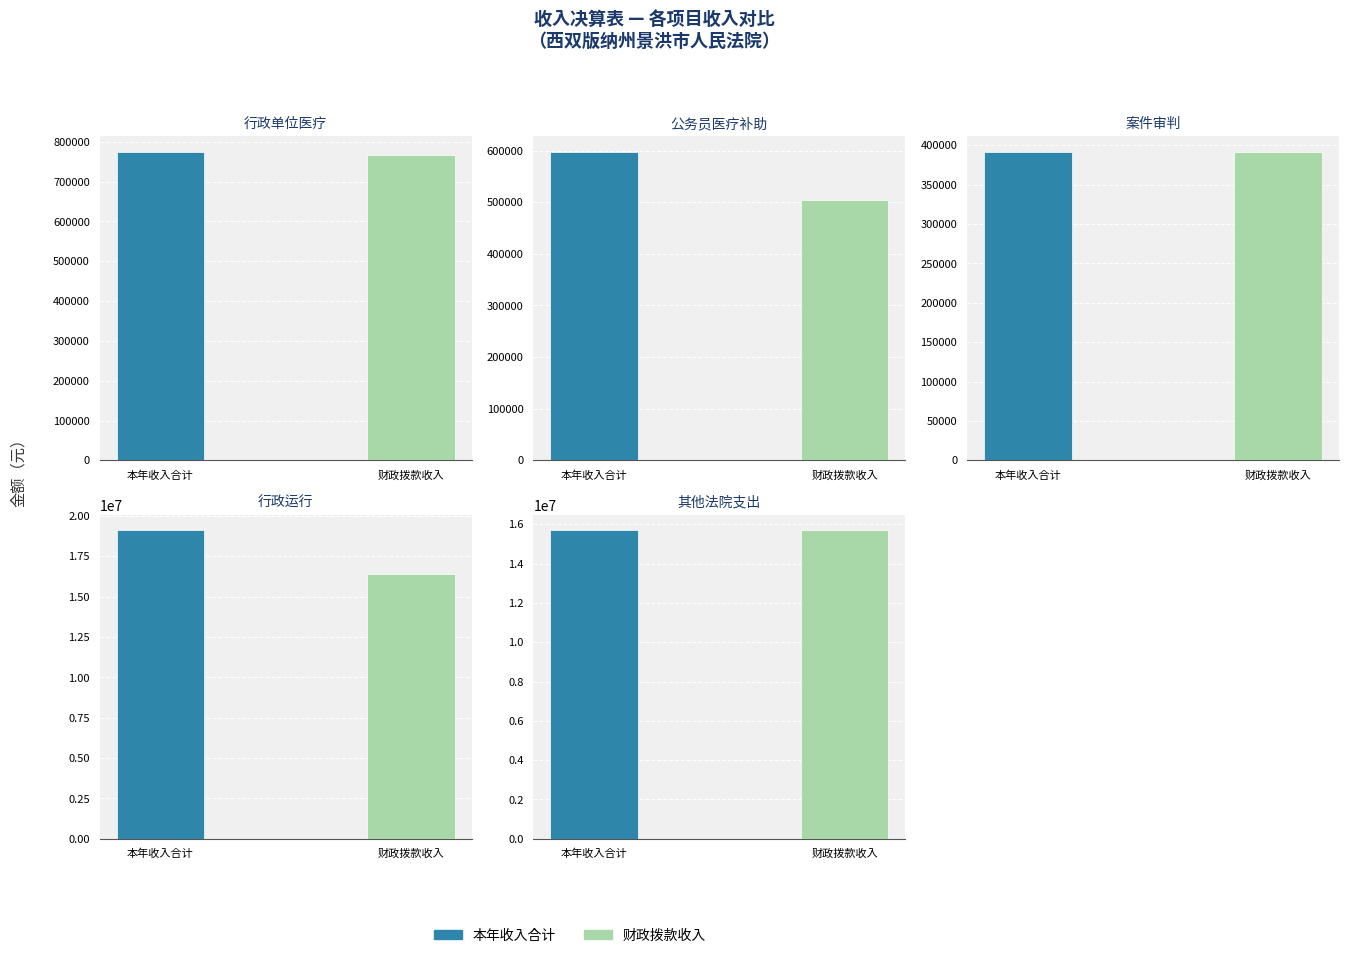

Where is 本年收入合计 nearest to the value 9758586?

4